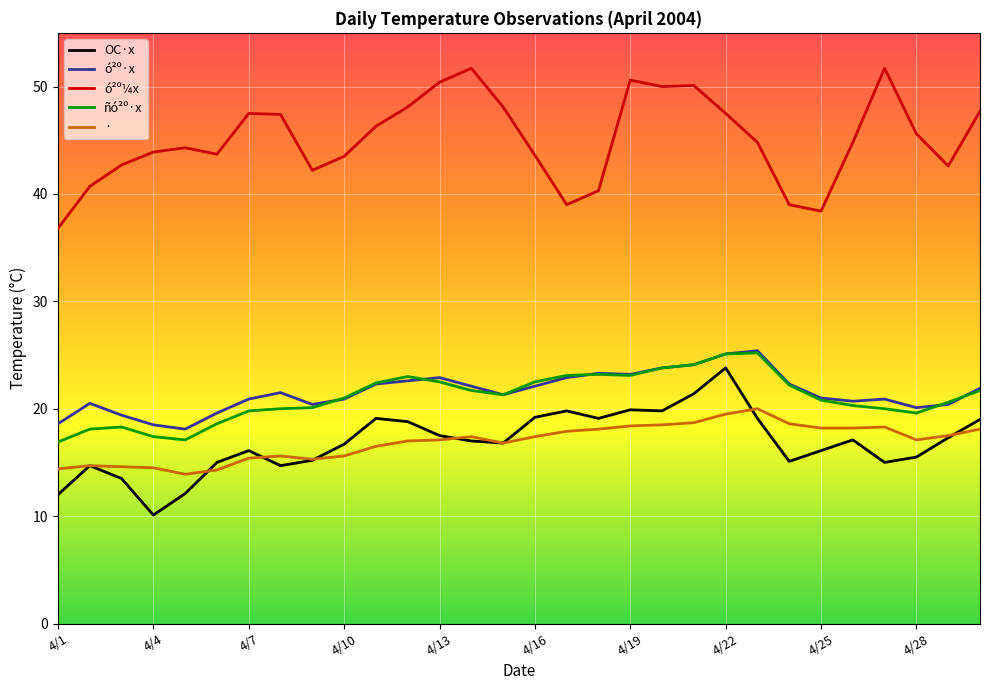

What is the maximum value shown in the chart?

51.7